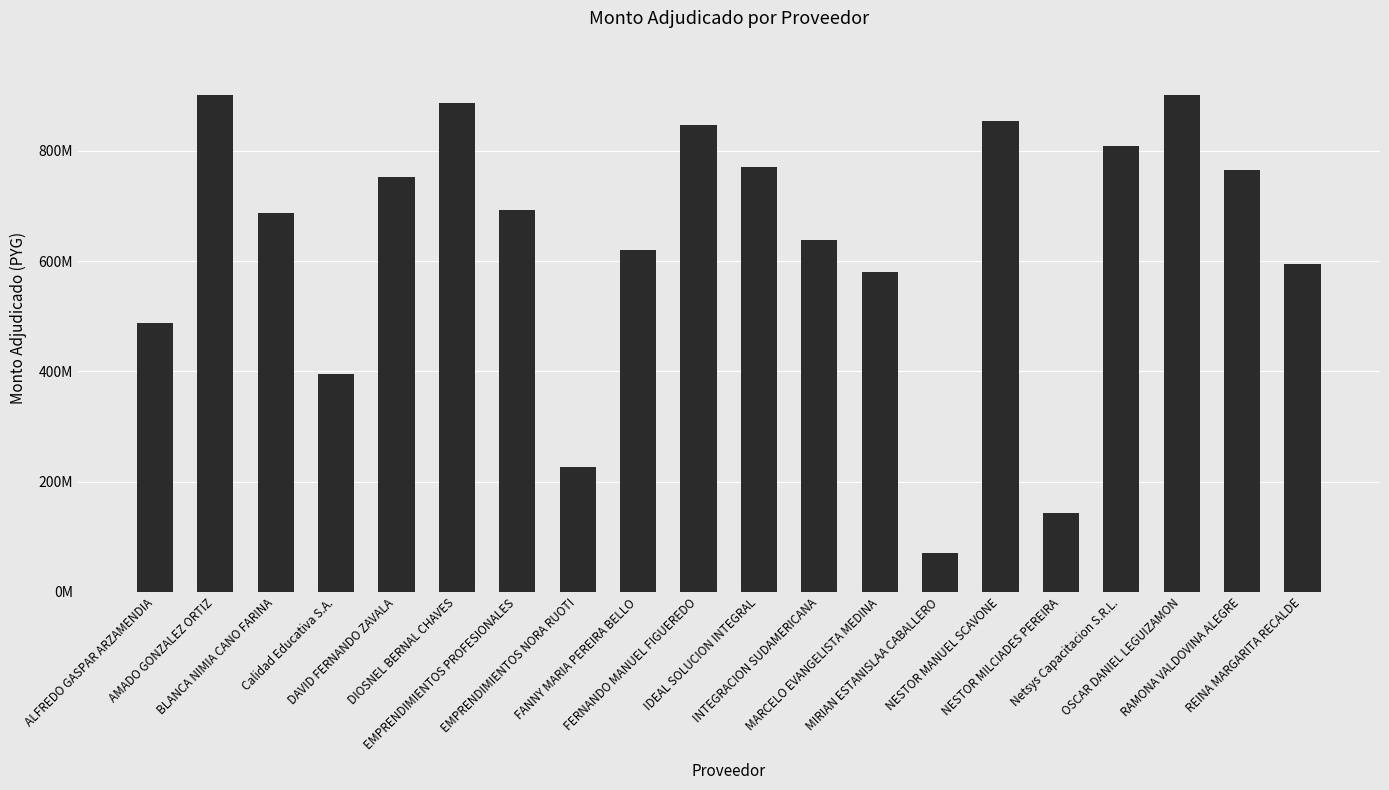

Does the chart contain stacked bars?

No